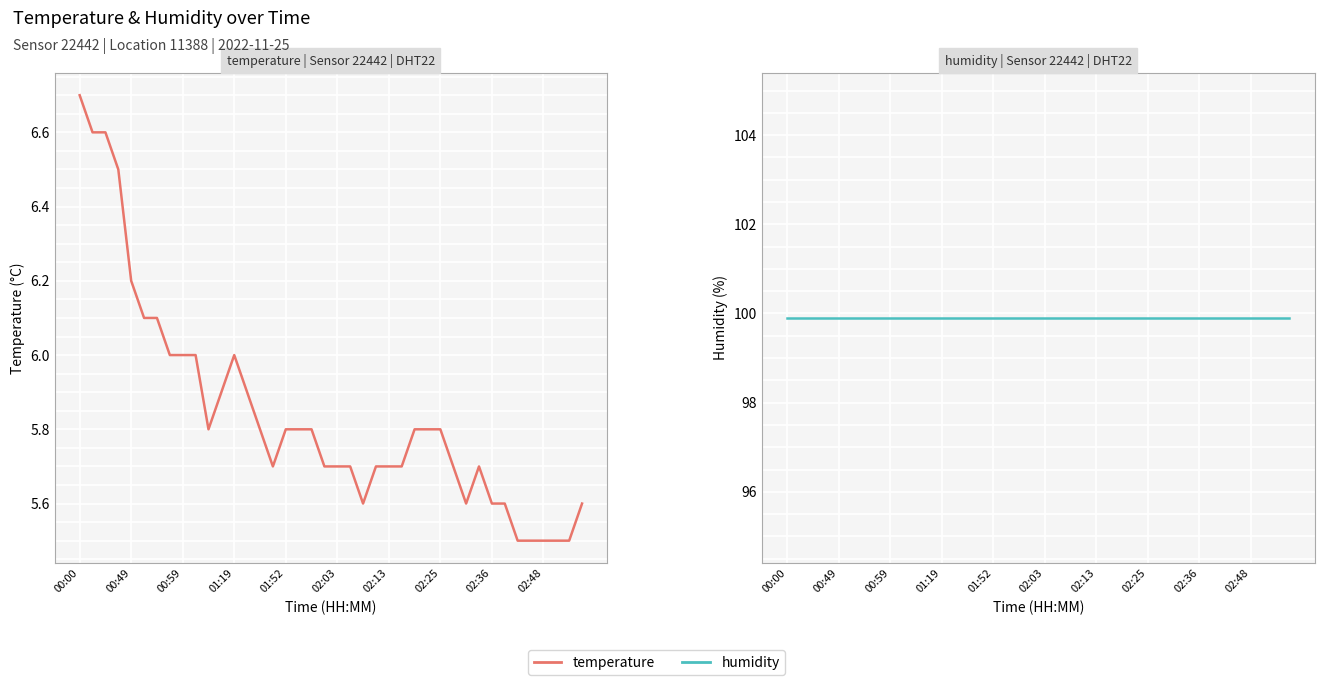

True or false: temperature and humidity cross at least once.

False